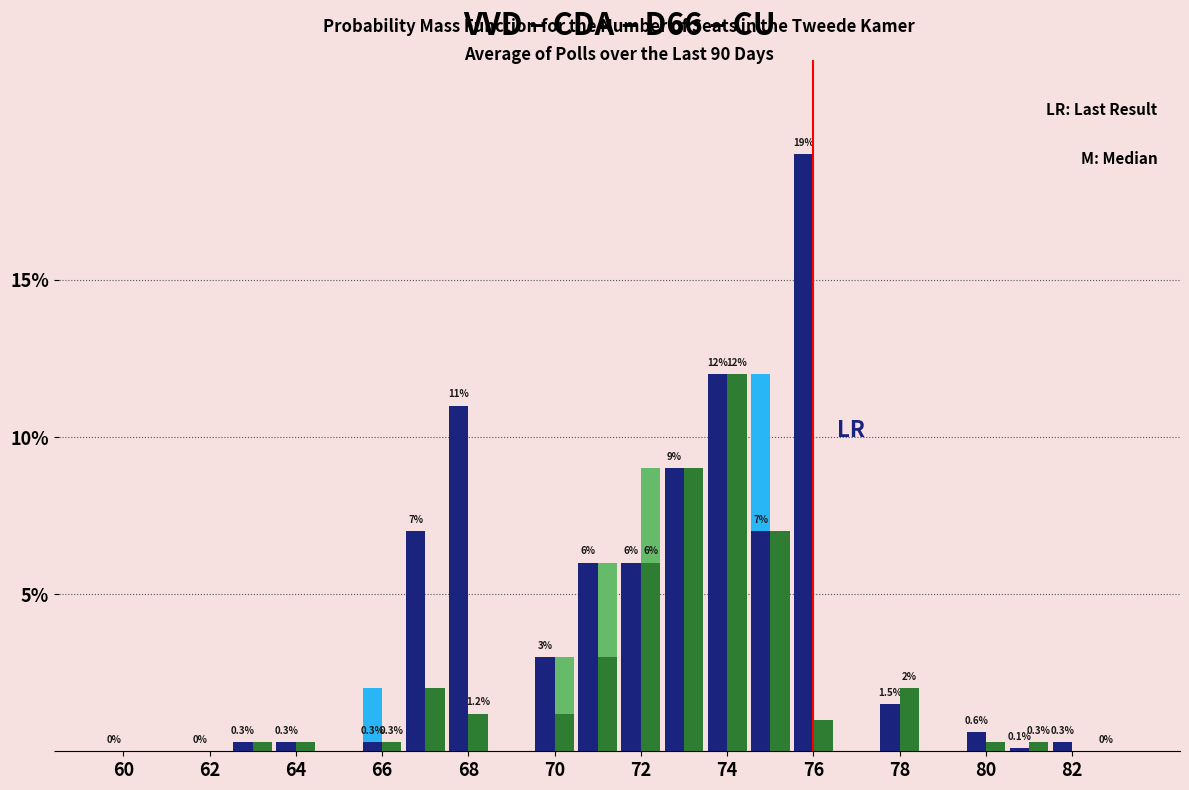

At which category is the sum across all series the highest?

74